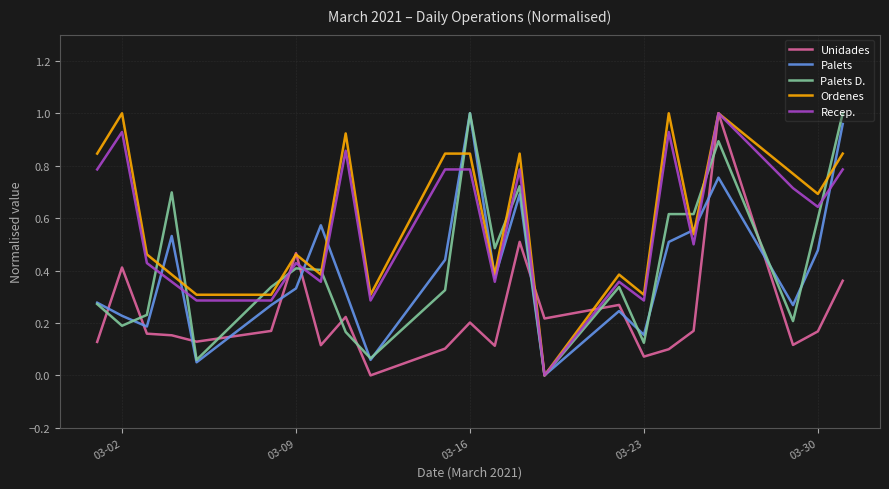

Which series ends up on top after the final intersection of Palets and Unidades?

Palets